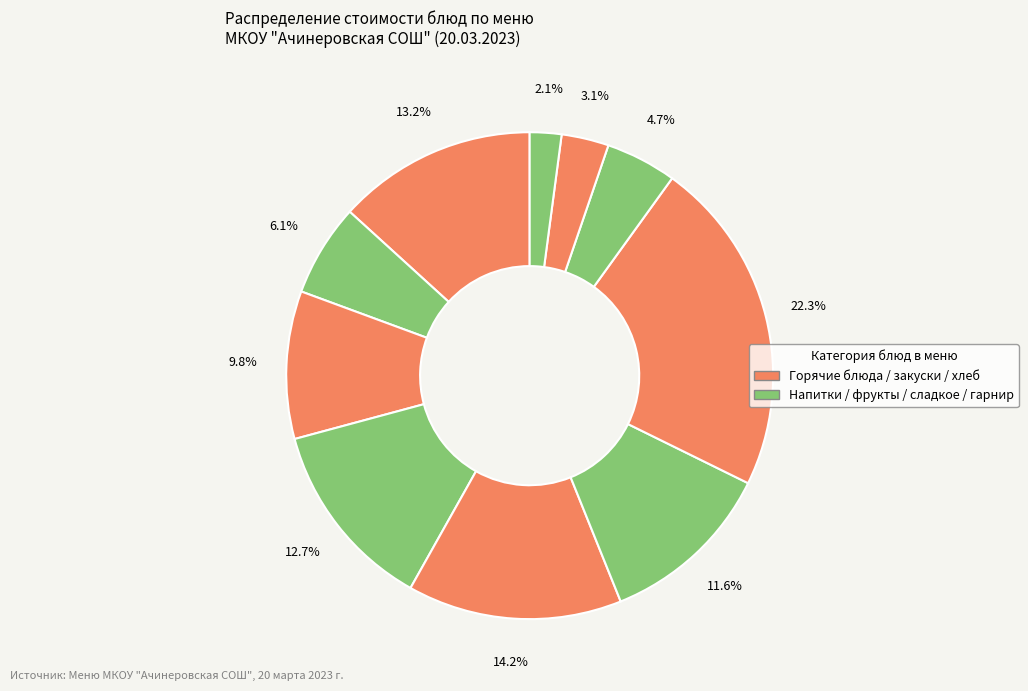

How many segments does this pie chart have?

10